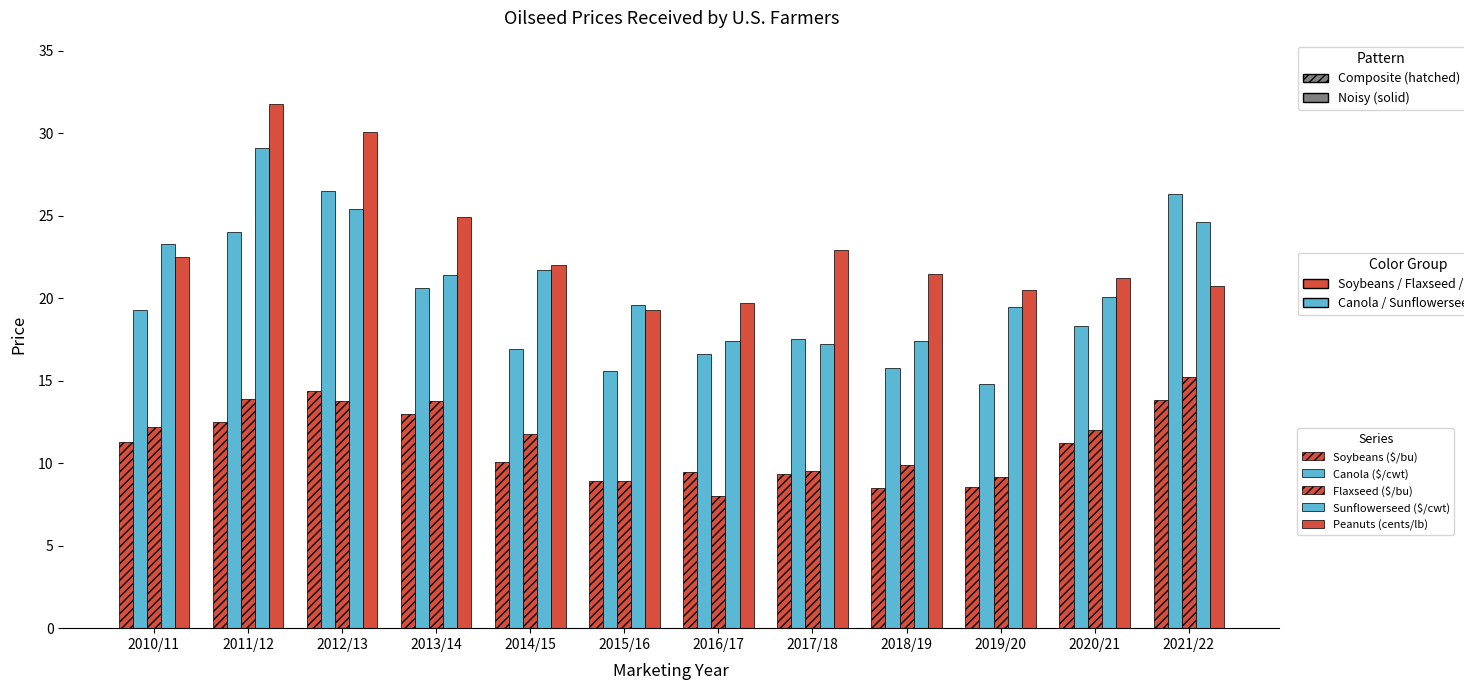

Read the Canola ($/cwt) value at 2019/20.

14.8